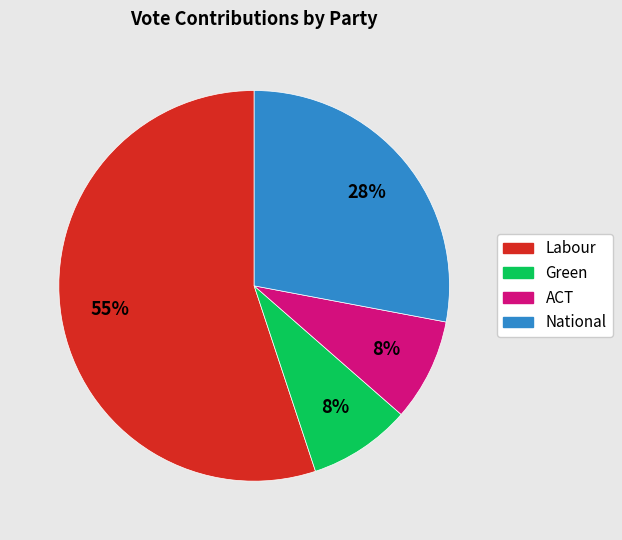

How many slices are in this pie chart?

4